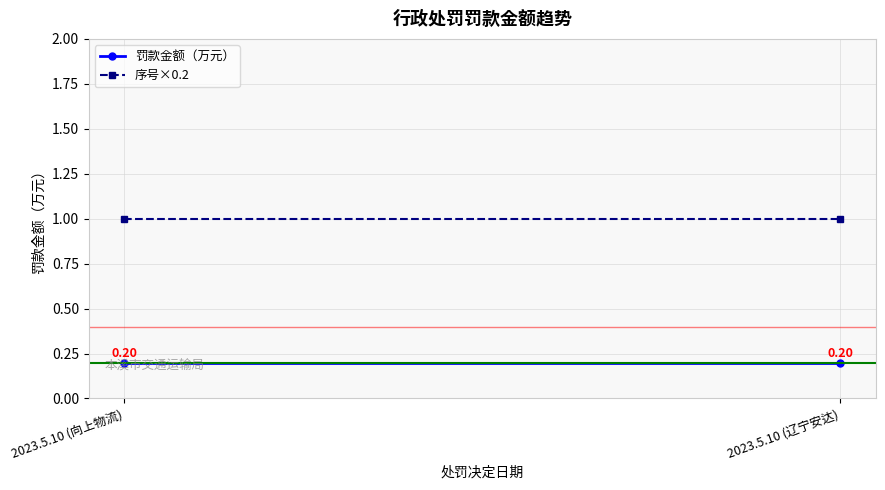

At which label is 罚款金额（万元） closest to 0?

2023.5.10 (向上物流)